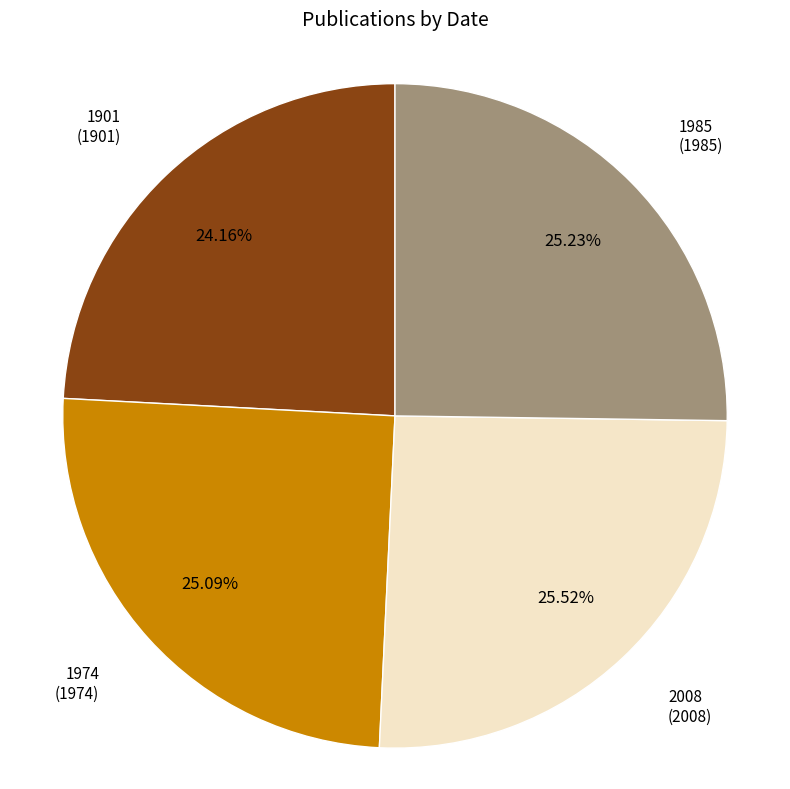

What is the smallest slice in the pie chart?

1901